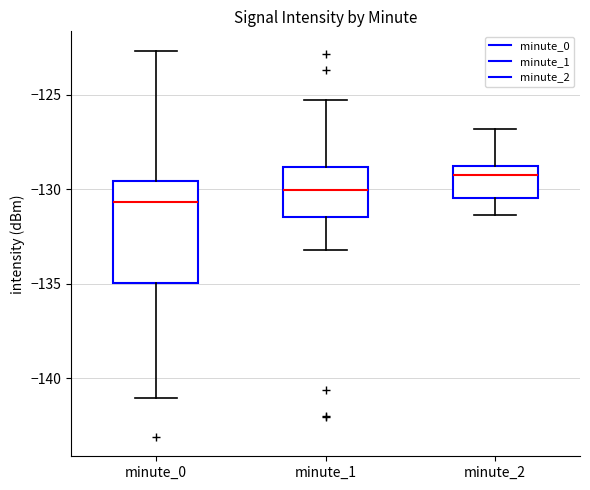

Where does the lower whisker of the box for minute_0 end on the y-axis? The values are not printed on the chart, so give them approximately, as read against the axis.

-141.0